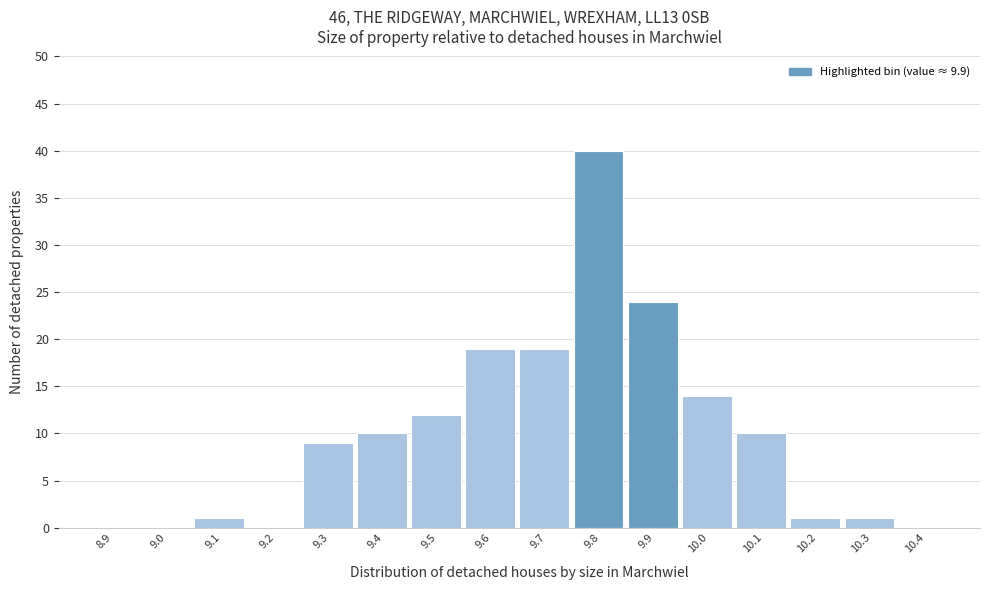

Reading left to right, what are all the values shown in this chart?

8.9=0	9.0=0	9.1=1	9.2=0	9.3=9	9.4=10	9.5=12	9.6=19	9.7=19	9.8=40	9.9=24	10.0=14	10.1=10	10.2=1	10.3=1	10.4=0